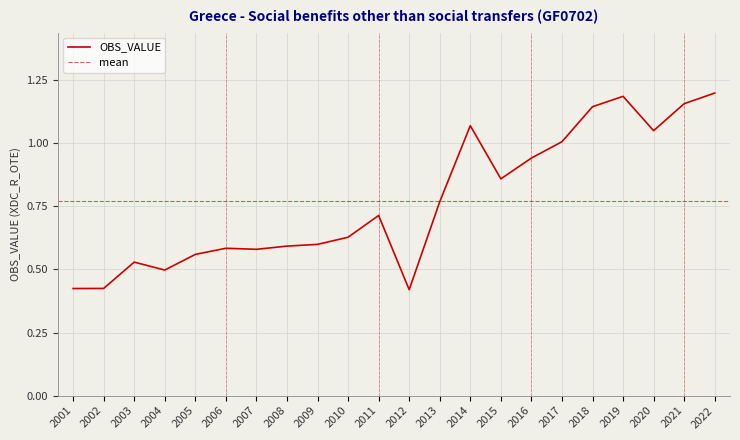

Rank the categories by value from highest to lowest.

2022, 2019, 2021, 2018, 2014, 2020, 2017, 2016, 2015, 2013, 2011, 2010, 2009, 2008, 2006, 2007, 2005, 2003, 2004, 2002, 2001, 2012